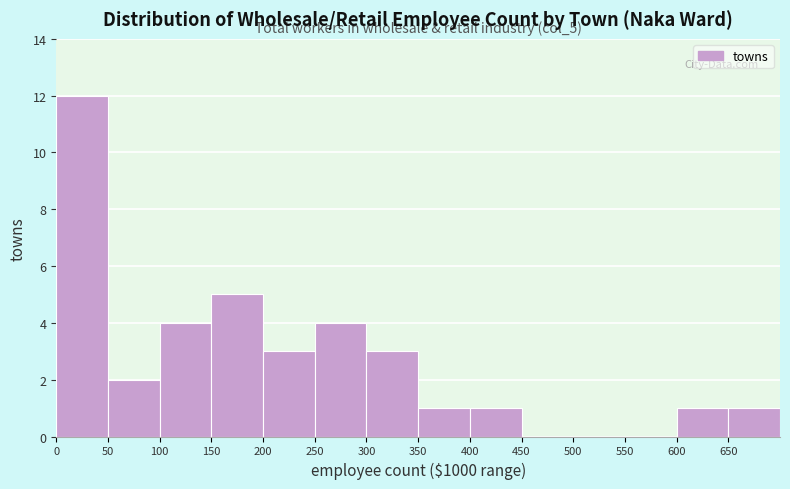

Over which range of the x-axis is the bar tallest?

0 to 50